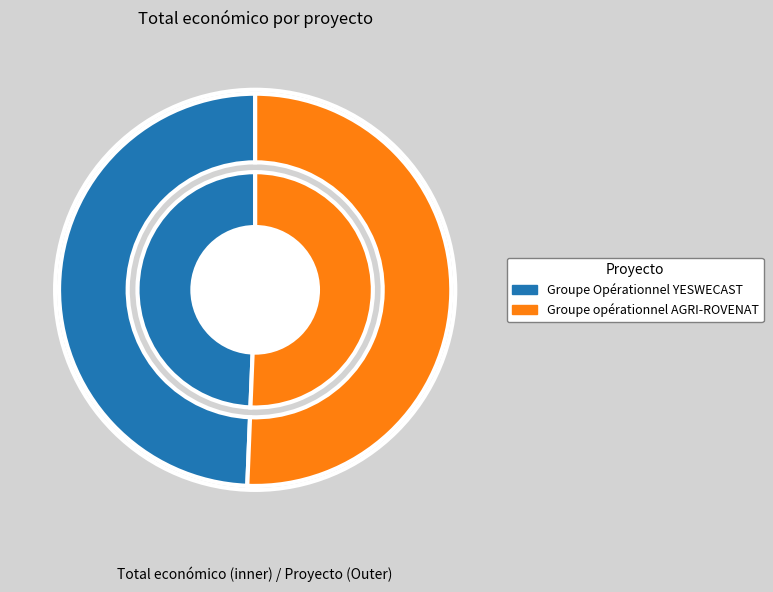

What is the change in value from Groupe Opérationnel YESWECAST to Groupe opérationnel AGRI-ROVENAT?

+15583